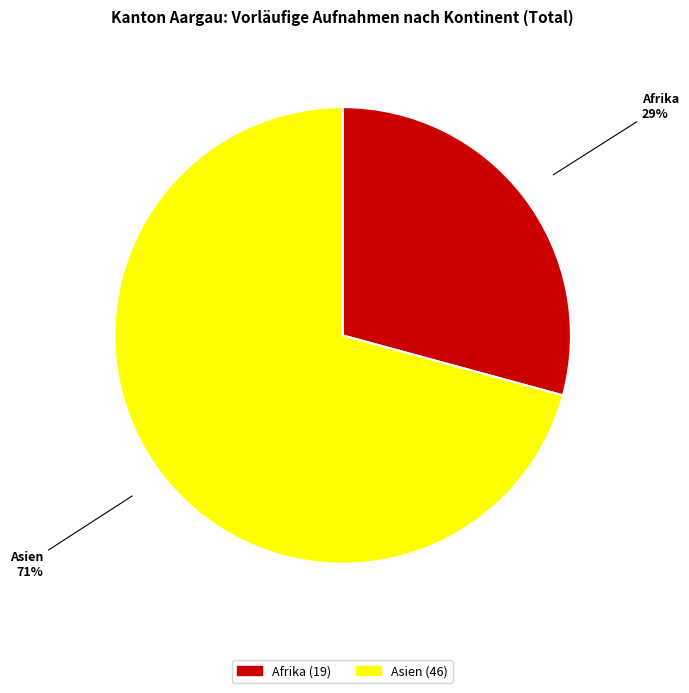

To the nearest percent, what is the average slice percentage?

50%